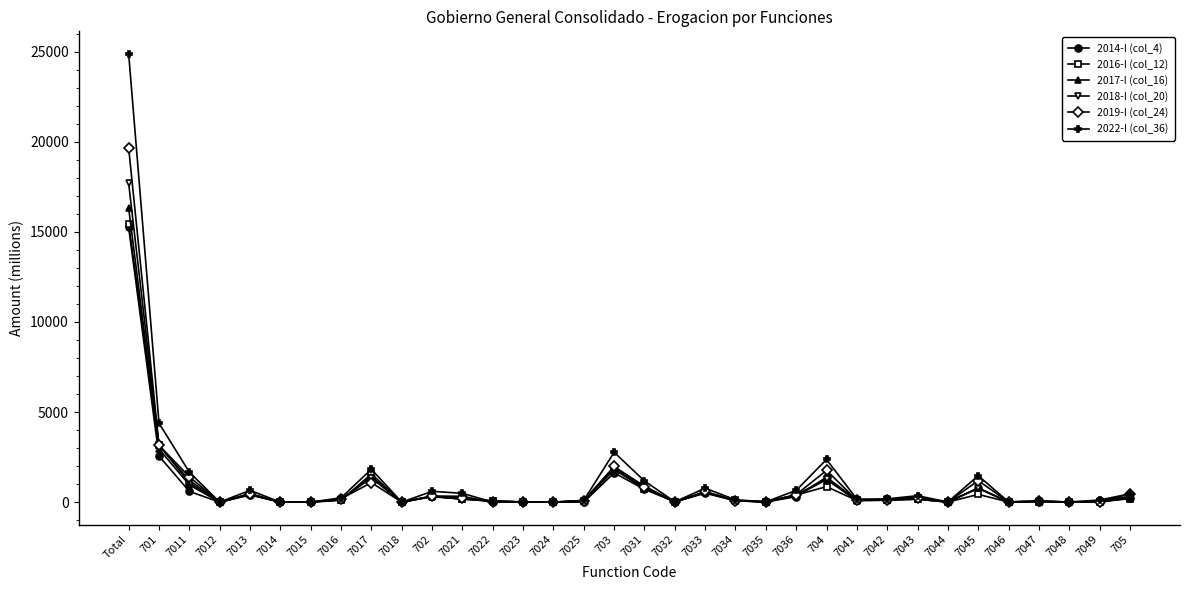

At which category is the sum across all series the highest?

Total